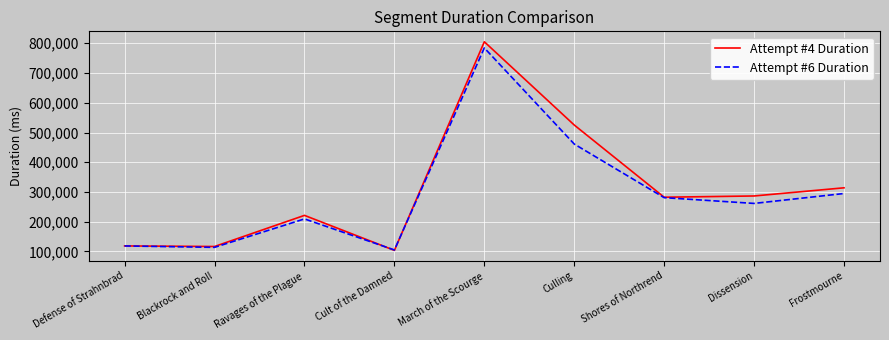

The value of Attempt #4 Duration at Blackrock and Roll is 203200. True or false?

False